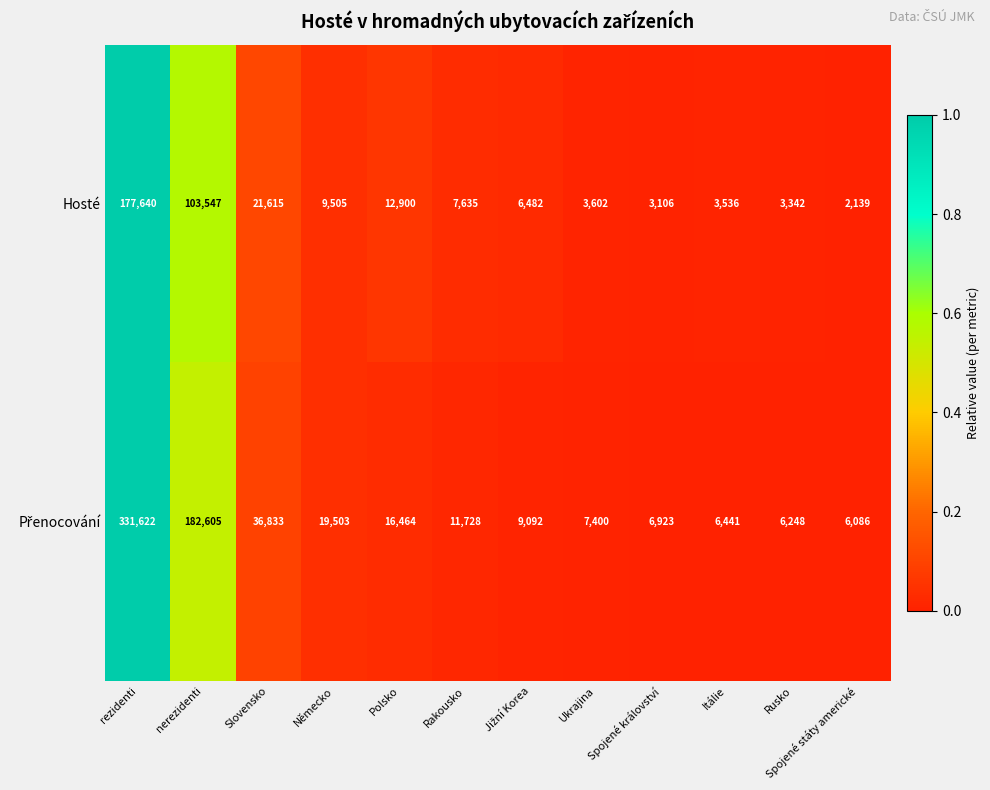

What is the difference between the maximum and minimum values in the Hosté series?

175501